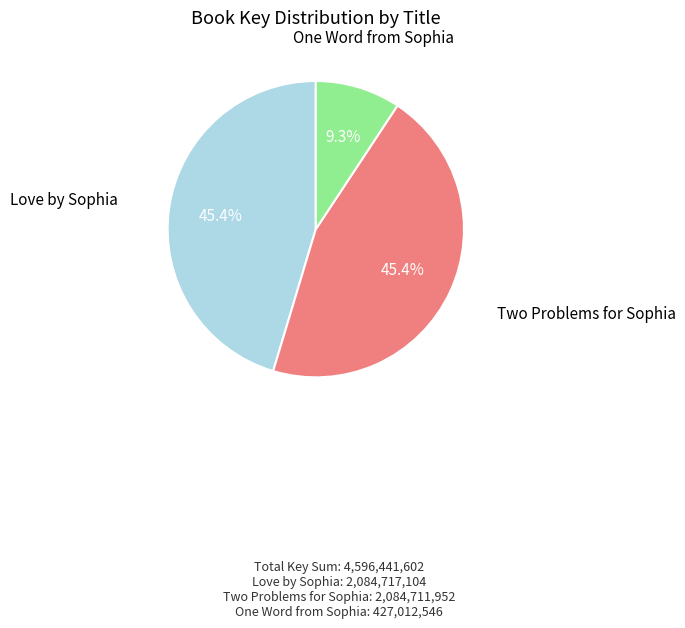

Is the sum of Two Problems for Sophia and Love by Sophia greater than half?

Yes